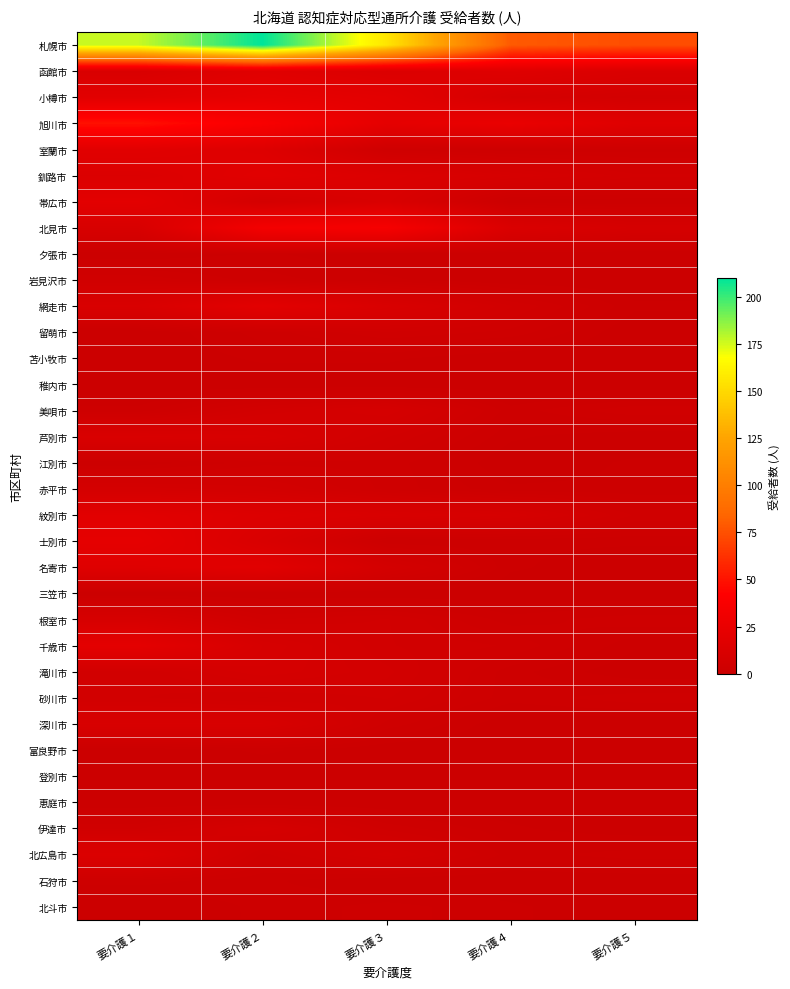

Which series has the largest total across all categories?

札幌市